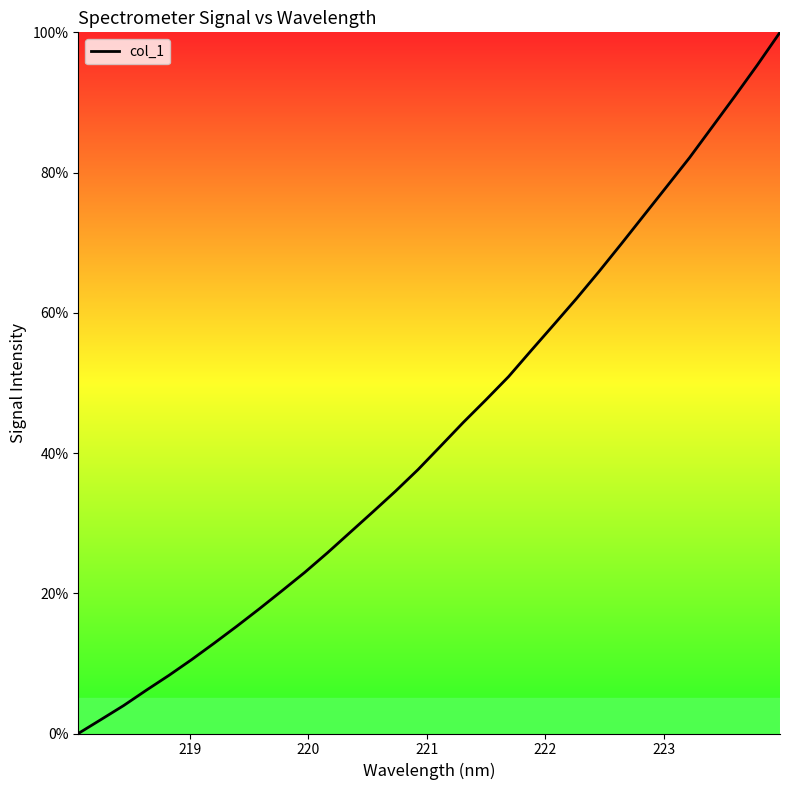

What is the difference between the maximum and minimum values?

100.0